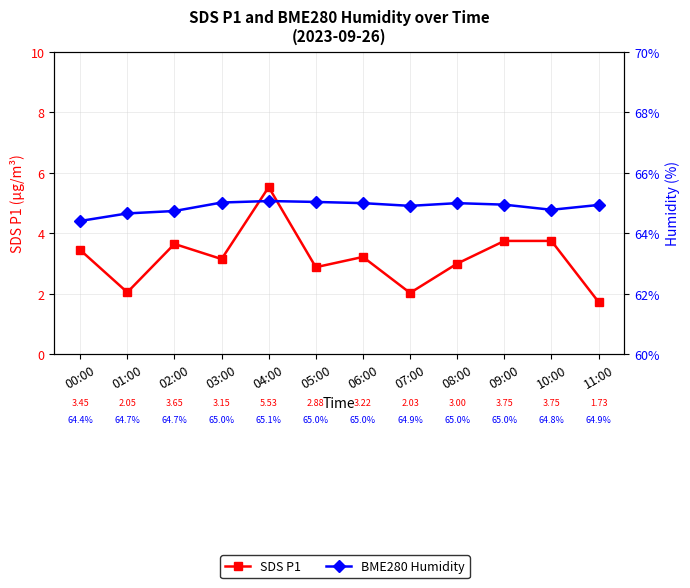

True or false: BME280 Humidity and SDS P1 intersect in this chart.

False